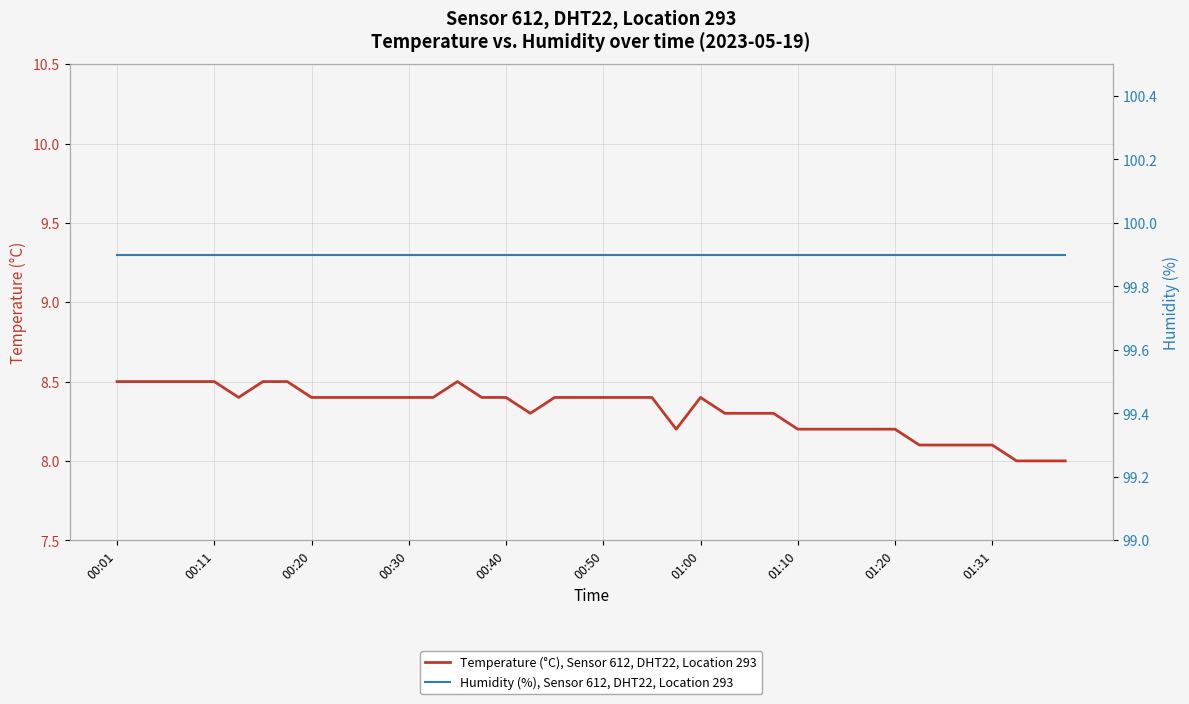

What value does the Humidity (%), Sensor 612, DHT22, Location 293 series have at 35?

99.9